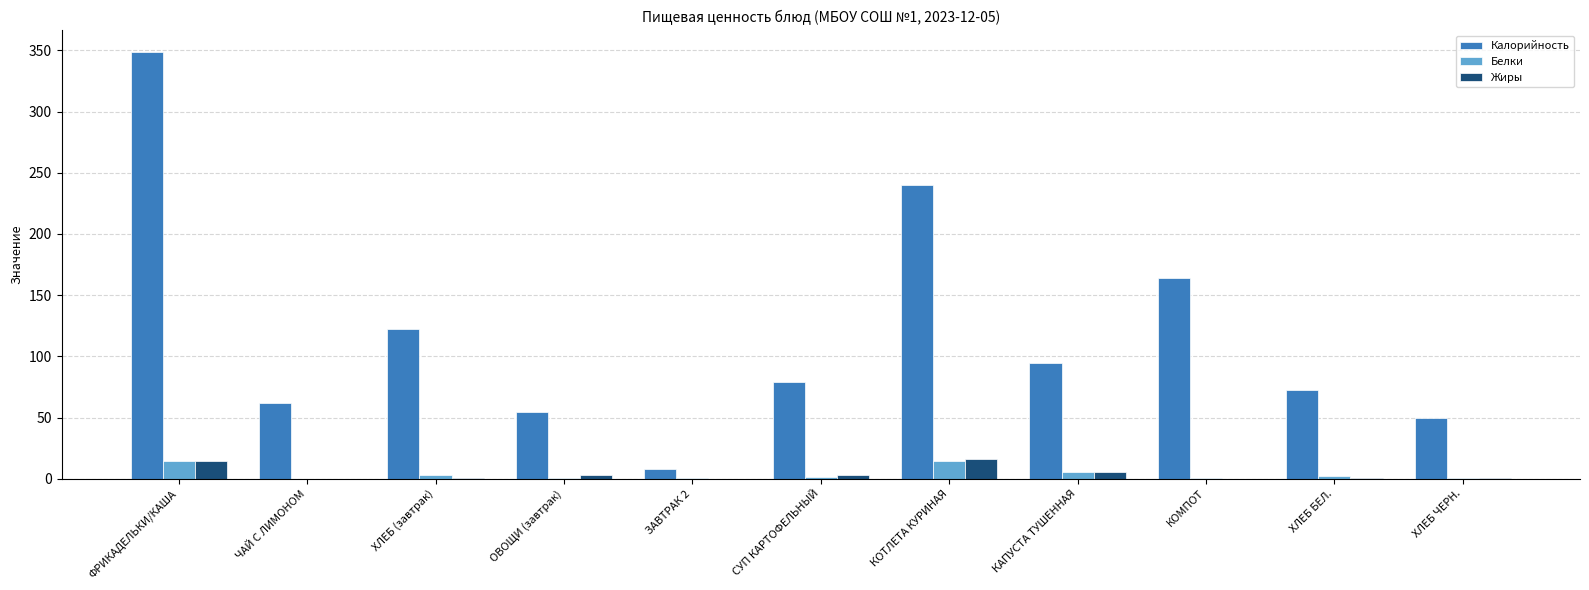

Are the bars horizontal?

No